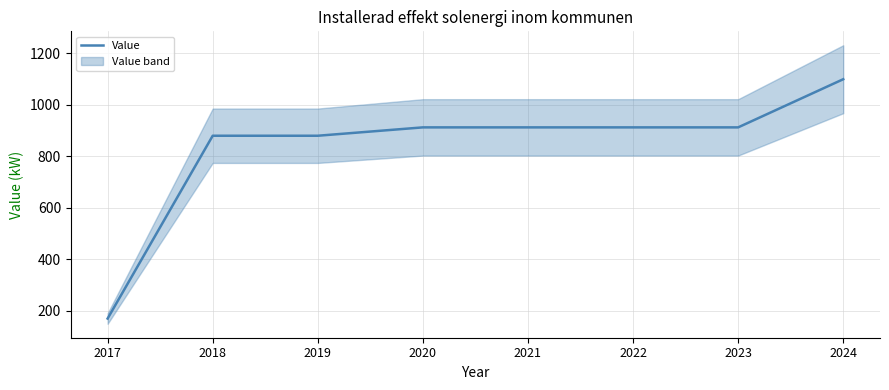

List the labels in order of value, largest first.

2024, 2020, 2021, 2022, 2023, 2018, 2019, 2017